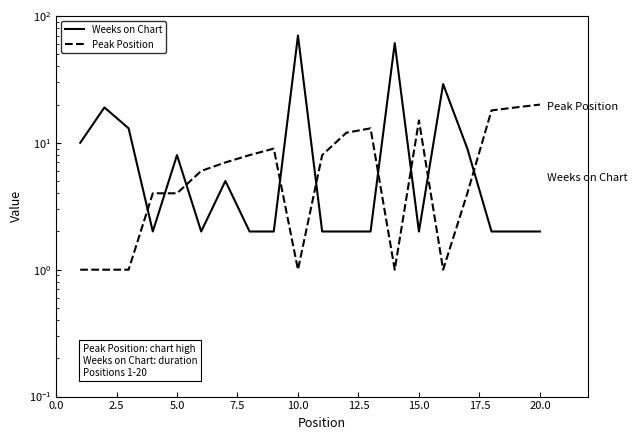

What is the value of the Weeks on Chart point at the 7th from the left?

5